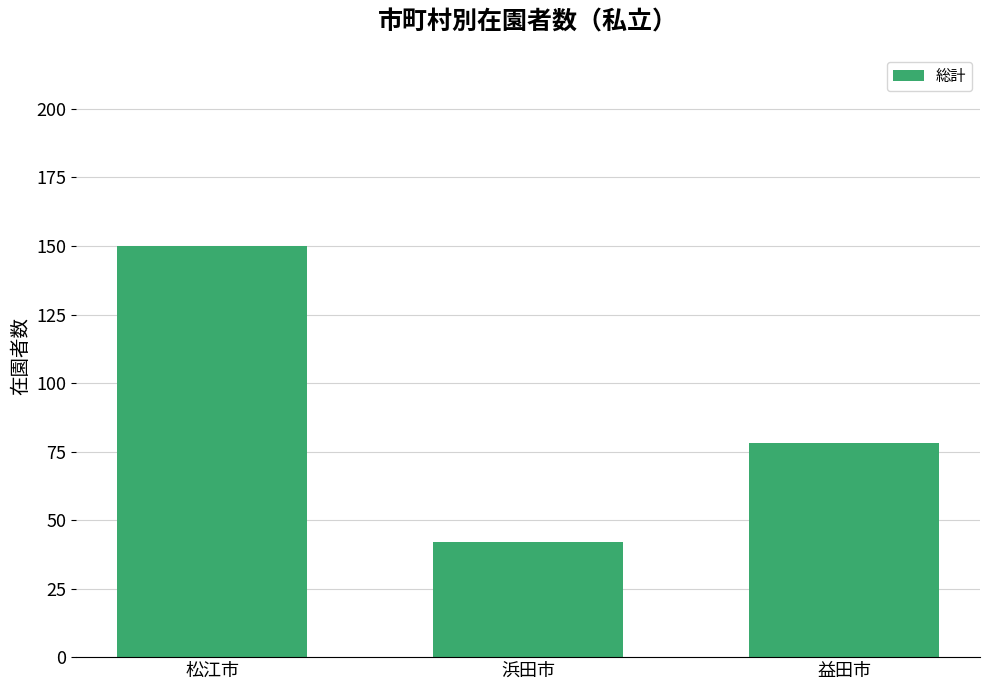

How many values are between 42 and 150?

3